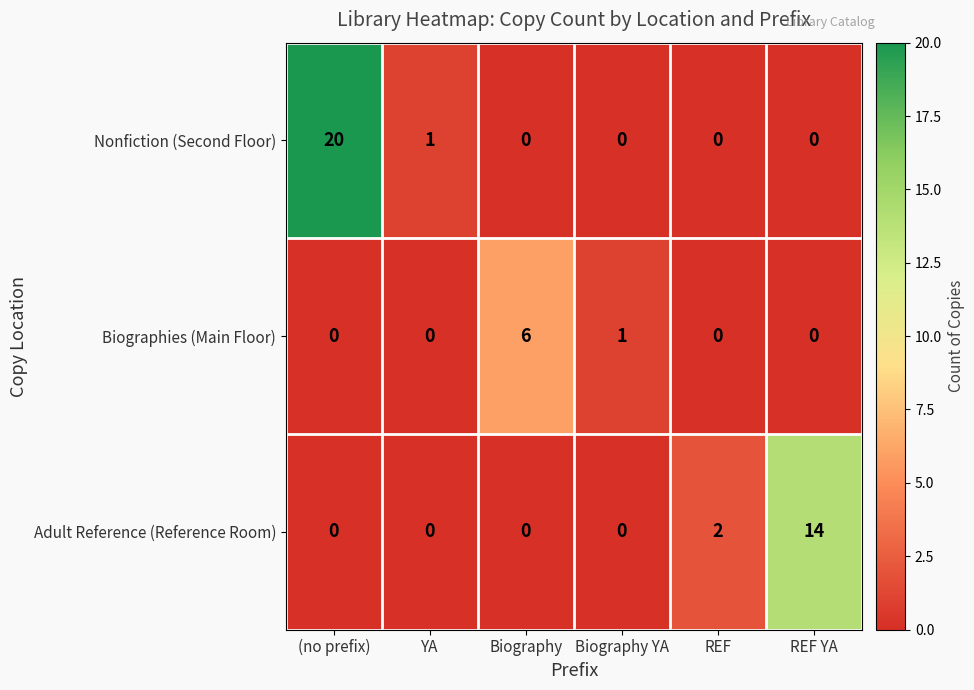

How many positive values does the Biographies (Main Floor) series have?

2